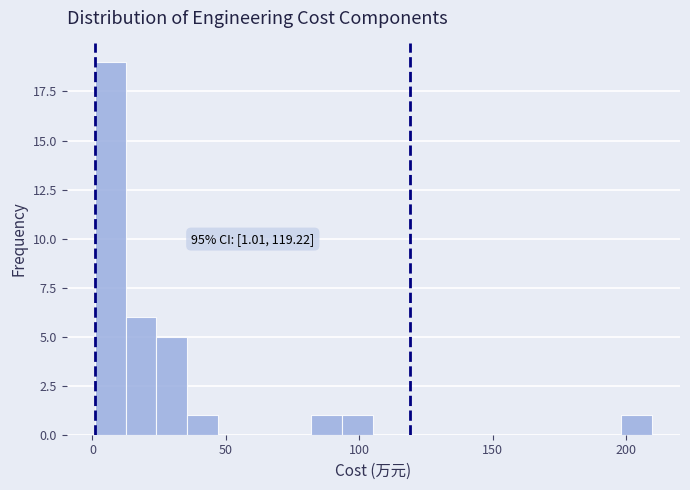

Around what value on the x-axis is the tallest bar? Give the approximate position of its centre, as read against the axis.

5